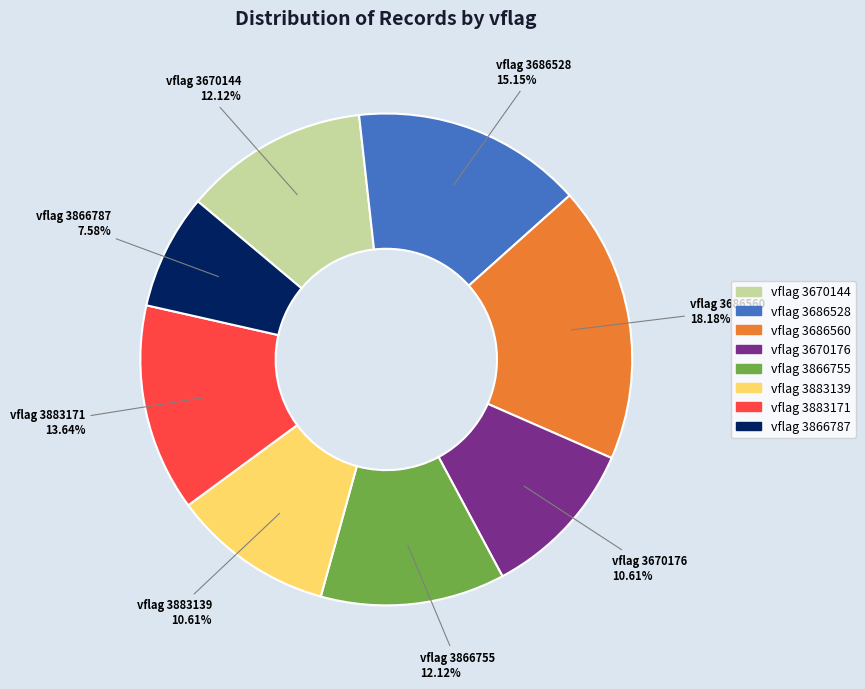

Is there any slice that represents more than half of the pie?

No